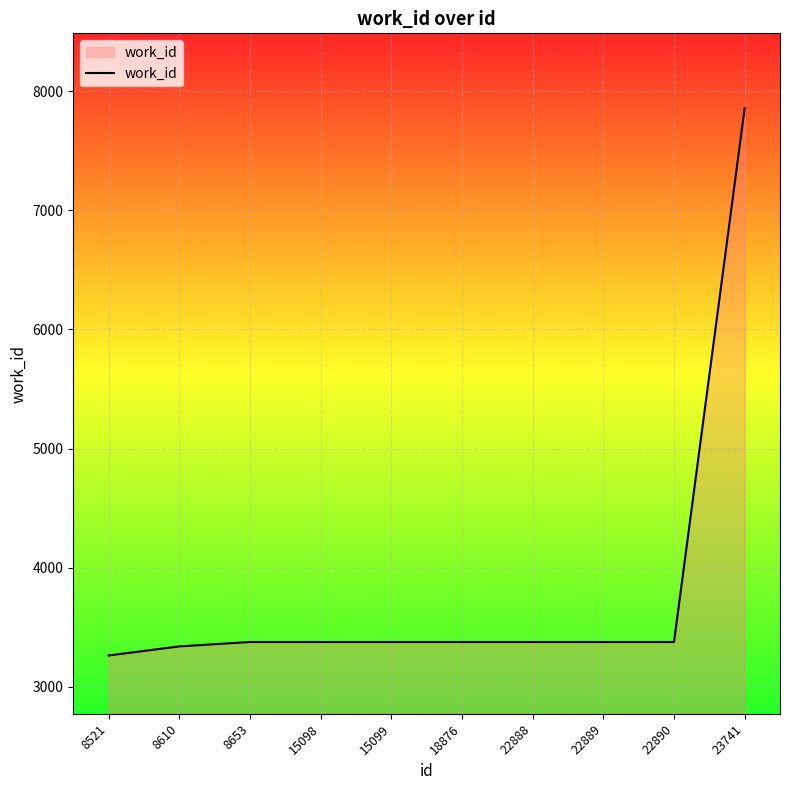

Approximately how many times larger is the value at 23741 compared to 15099?

2.3